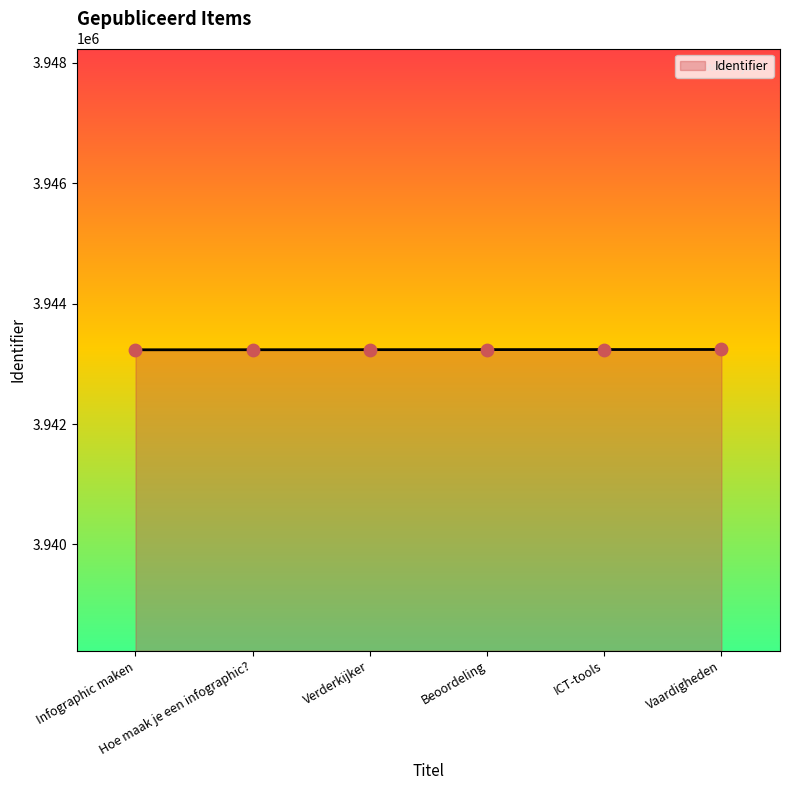

What is the ratio of the value at Vaardigheden to the value at ICT-tools?

1.0